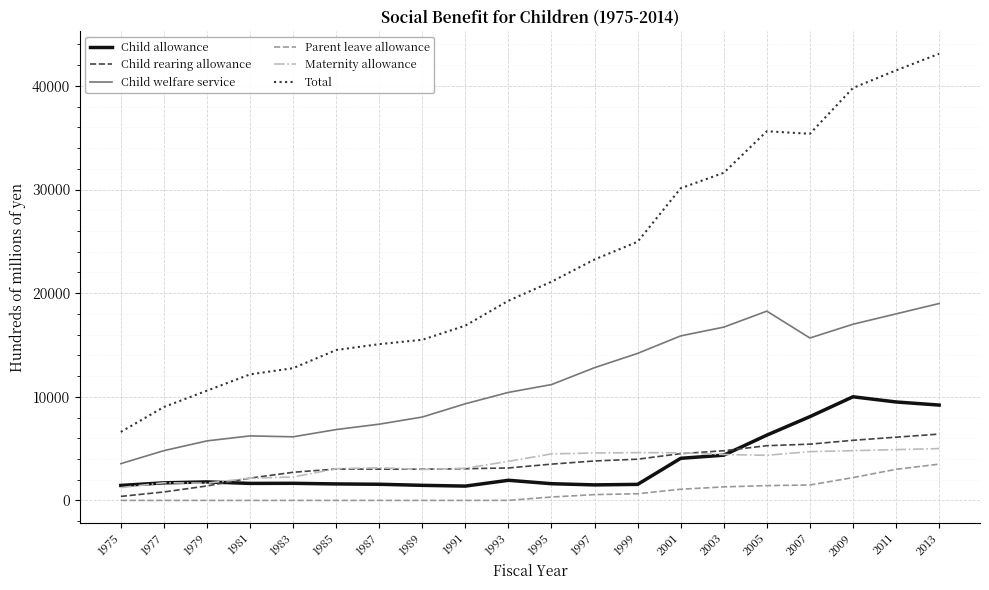

What is the total value across all series at 2013?

86200.0